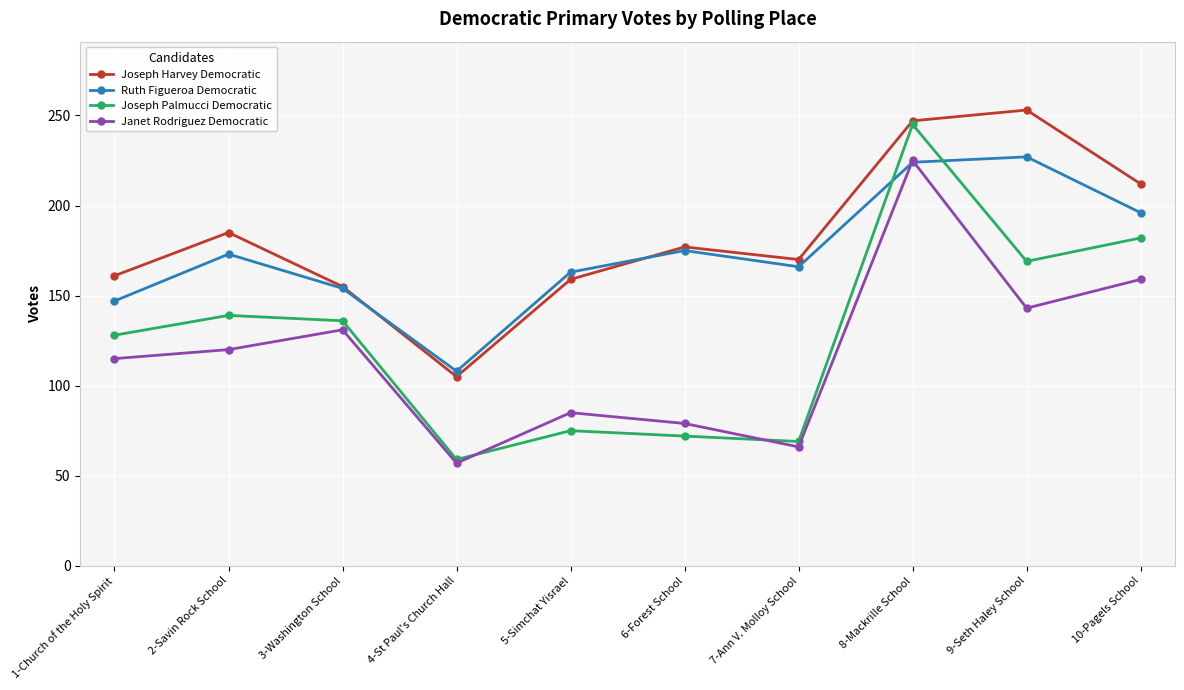

Which label corresponds to the smallest value in the chart?

4-St Paul's Church Hall